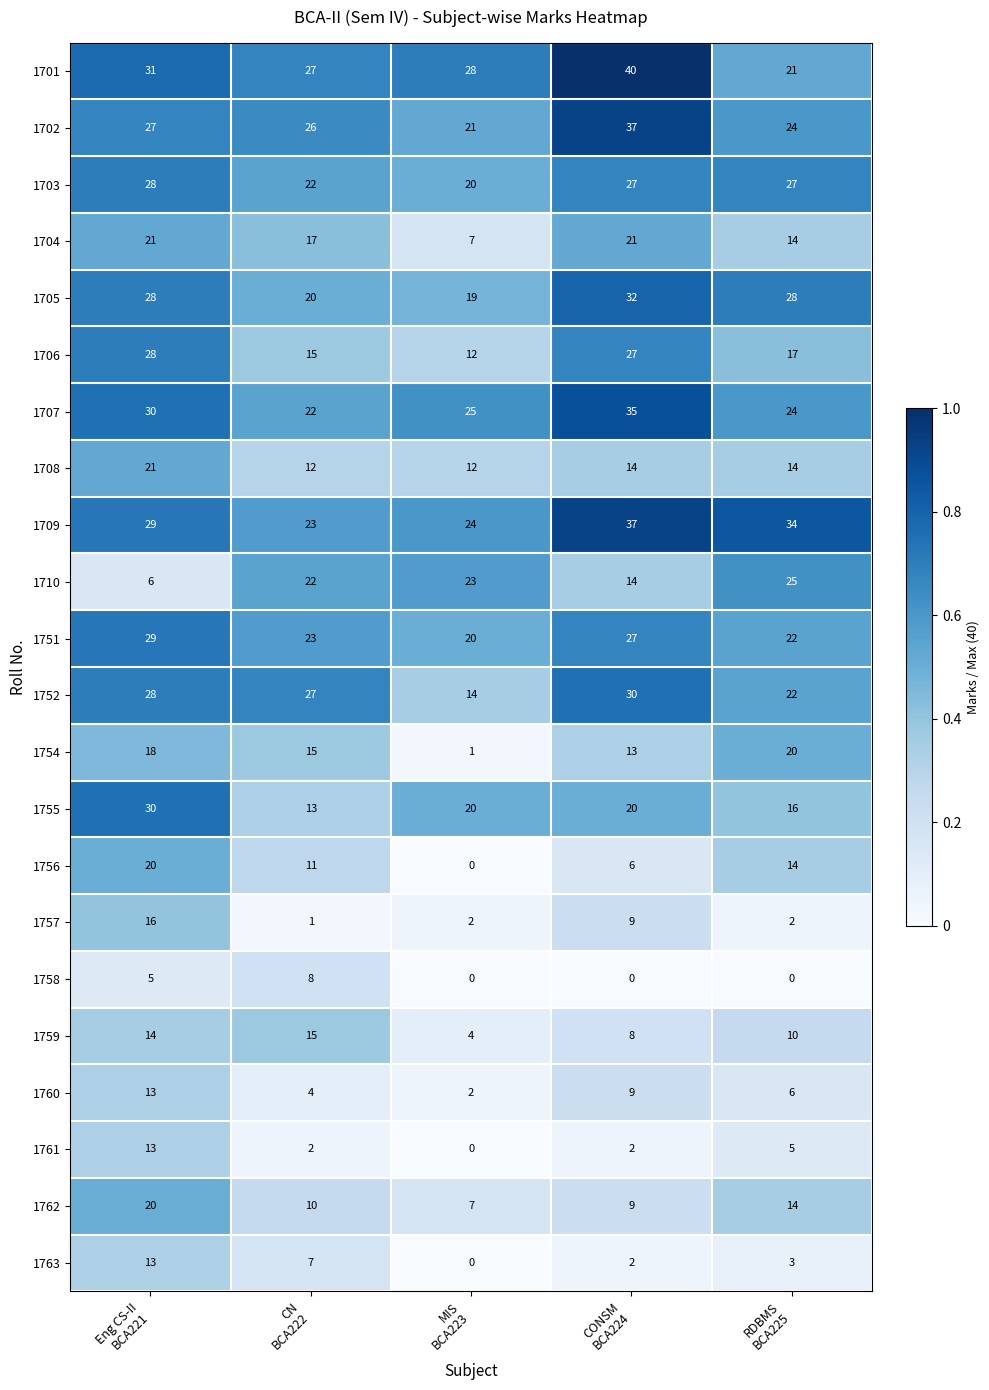

Count the 1708 values in the range 12 to 14.

4